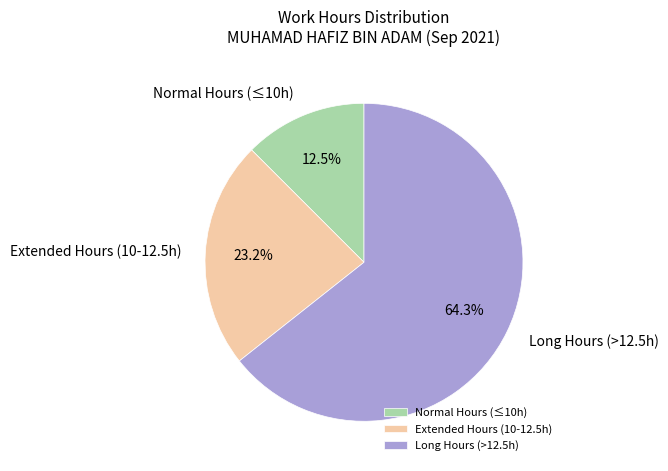

What is the largest slice in the pie chart?

Long Hours (>12.5h)